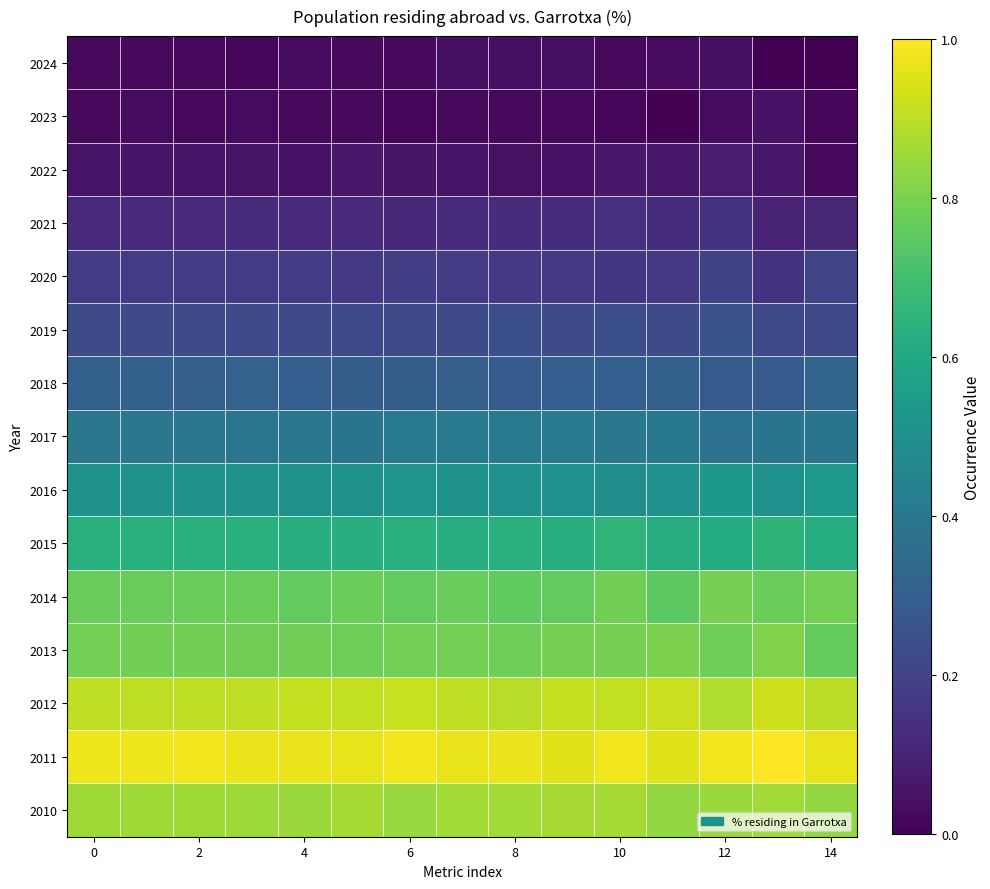

At how many categories does at least one series exceed 0?

15